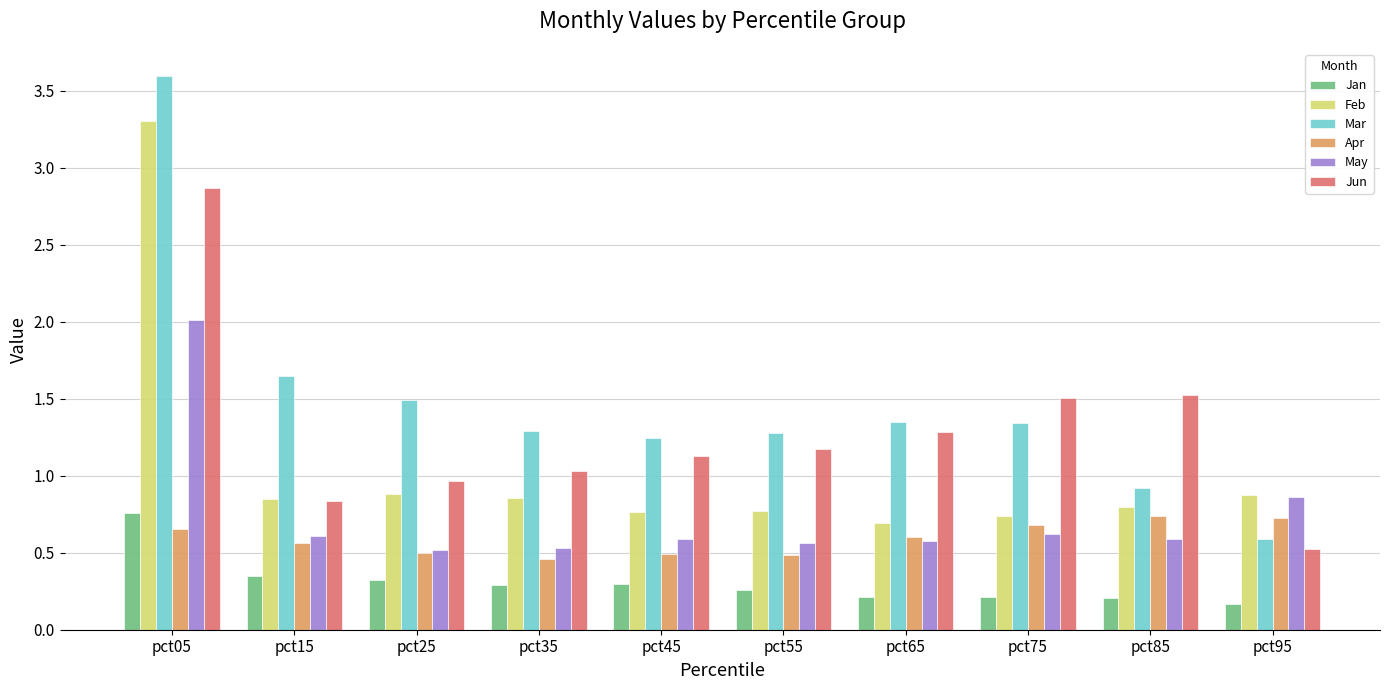

Is the value of Mar at pct55 greater than the value of Apr at pct25?

Yes